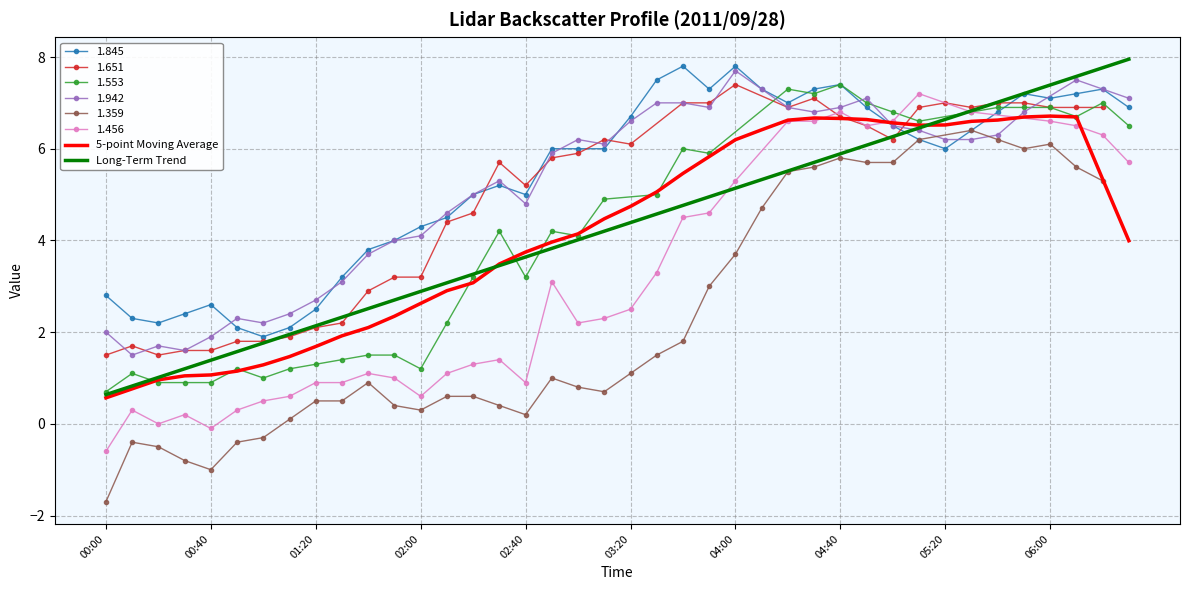

Is the value of Long-Term Trend at 39 greater than the value of 5-point Moving Average at 14?

Yes